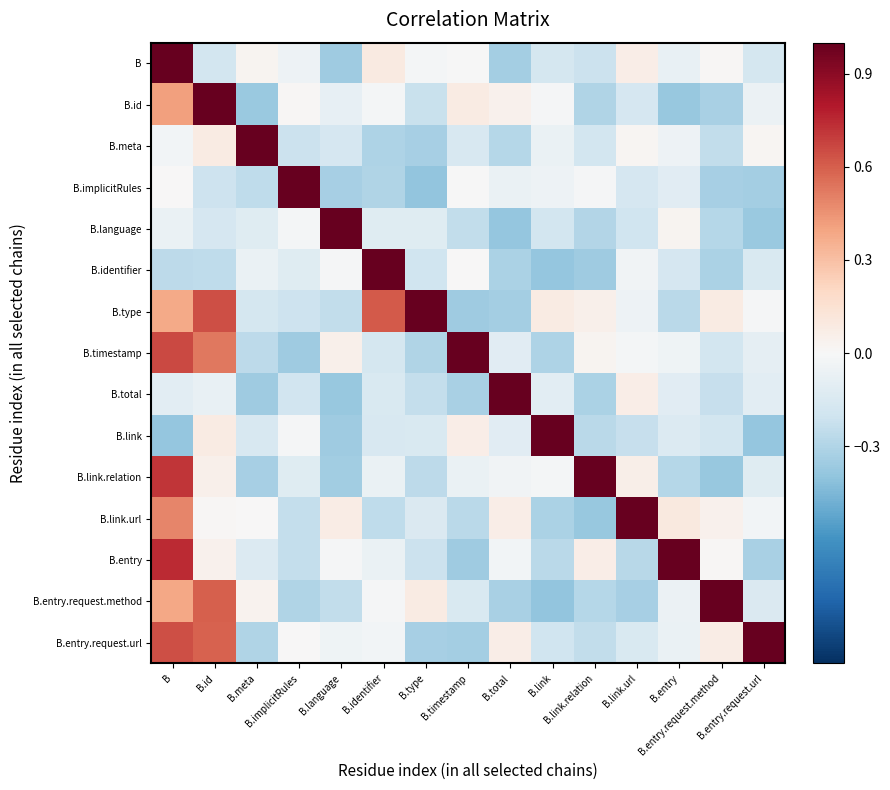

Reading left to right, extract all data points from this chart.

B: B=1.0	B.id=-0.2	B.meta=0.0	B.implicitRules=-0.1	B.language=-0.4	B.identifier=0.1	B.type=-0.0	B.timestamp=-0.0	B.total=-0.3	B.link=-0.2	B.link.relation=-0.2	B.link.url=0.1	B.entry=-0.1	B.entry.request.method=0.0	B.entry.request.url=-0.2
B.id: B=0.4	B.id=1.0	B.meta=-0.4	B.implicitRules=0.0	B.language=-0.1	B.identifier=-0.0	B.type=-0.2	B.timestamp=0.1	B.total=0.0	B.link=-0.0	B.link.relation=-0.3	B.link.url=-0.2	B.entry=-0.4	B.entry.request.method=-0.3	B.entry.request.url=-0.1
B.meta: B=-0.0	B.id=0.1	B.meta=1.0	B.implicitRules=-0.2	B.language=-0.2	B.identifier=-0.3	B.type=-0.3	B.timestamp=-0.2	B.total=-0.3	B.link=-0.1	B.link.relation=-0.2	B.link.url=0.0	B.entry=-0.0	B.entry.request.method=-0.2	B.entry.request.url=0.0
B.implicitRules: B=0.0	B.id=-0.2	B.meta=-0.3	B.implicitRules=1.0	B.language=-0.3	B.identifier=-0.3	B.type=-0.4	B.timestamp=-0.0	B.total=-0.1	B.link=-0.0	B.link.relation=-0.0	B.link.url=-0.2	B.entry=-0.1	B.entry.request.method=-0.3	B.entry.request.url=-0.3
B.language: B=-0.1	B.id=-0.2	B.meta=-0.1	B.implicitRules=-0.0	B.language=1.0	B.identifier=-0.1	B.type=-0.1	B.timestamp=-0.2	B.total=-0.4	B.link=-0.2	B.link.relation=-0.3	B.link.url=-0.2	B.entry=0.0	B.entry.request.method=-0.3	B.entry.request.url=-0.4
B.identifier: B=-0.3	B.id=-0.3	B.meta=-0.1	B.implicitRules=-0.1	B.language=-0.0	B.identifier=1.0	B.type=-0.2	B.timestamp=0.0	B.total=-0.3	B.link=-0.4	B.link.relation=-0.4	B.link.url=-0.0	B.entry=-0.2	B.entry.request.method=-0.3	B.entry.request.url=-0.1
B.type: B=0.4	B.id=0.6	B.meta=-0.2	B.implicitRules=-0.2	B.language=-0.2	B.identifier=0.6	B.type=1.0	B.timestamp=-0.4	B.total=-0.3	B.link=0.1	B.link.relation=0.1	B.link.url=-0.1	B.entry=-0.3	B.entry.request.method=0.1	B.entry.request.url=-0.0
B.timestamp: B=0.7	B.id=0.5	B.meta=-0.3	B.implicitRules=-0.4	B.language=0.1	B.identifier=-0.2	B.type=-0.3	B.timestamp=1.0	B.total=-0.1	B.link=-0.3	B.link.relation=0.0	B.link.url=-0.0	B.entry=-0.0	B.entry.request.method=-0.2	B.entry.request.url=-0.1
B.total: B=-0.1	B.id=-0.1	B.meta=-0.4	B.implicitRules=-0.2	B.language=-0.4	B.identifier=-0.2	B.type=-0.2	B.timestamp=-0.3	B.total=1.0	B.link=-0.1	B.link.relation=-0.3	B.link.url=0.1	B.entry=-0.1	B.entry.request.method=-0.2	B.entry.request.url=-0.1
B.link: B=-0.4	B.id=0.1	B.meta=-0.2	B.implicitRules=-0.0	B.language=-0.4	B.identifier=-0.2	B.type=-0.2	B.timestamp=0.1	B.total=-0.1	B.link=1.0	B.link.relation=-0.3	B.link.url=-0.2	B.entry=-0.1	B.entry.request.method=-0.2	B.entry.request.url=-0.4
B.link.relation: B=0.7	B.id=0.0	B.meta=-0.3	B.implicitRules=-0.1	B.language=-0.3	B.identifier=-0.1	B.type=-0.3	B.timestamp=-0.1	B.total=-0.0	B.link=-0.0	B.link.relation=1.0	B.link.url=0.1	B.entry=-0.3	B.entry.request.method=-0.4	B.entry.request.url=-0.1
B.link.url: B=0.5	B.id=0.0	B.meta=0.0	B.implicitRules=-0.2	B.language=0.1	B.identifier=-0.3	B.type=-0.1	B.timestamp=-0.3	B.total=0.1	B.link=-0.3	B.link.relation=-0.4	B.link.url=1.0	B.entry=0.1	B.entry.request.method=0.0	B.entry.request.url=-0.0
B.entry: B=0.7	B.id=0.0	B.meta=-0.1	B.implicitRules=-0.2	B.language=-0.0	B.identifier=-0.1	B.type=-0.2	B.timestamp=-0.4	B.total=-0.0	B.link=-0.3	B.link.relation=0.1	B.link.url=-0.3	B.entry=1.0	B.entry.request.method=0.0	B.entry.request.url=-0.3
B.entry.request.method: B=0.4	B.id=0.6	B.meta=0.0	B.implicitRules=-0.3	B.language=-0.2	B.identifier=-0.0	B.type=0.1	B.timestamp=-0.1	B.total=-0.3	B.link=-0.4	B.link.relation=-0.3	B.link.url=-0.3	B.entry=-0.1	B.entry.request.method=1.0	B.entry.request.url=-0.1
B.entry.request.url: B=0.6	B.id=0.6	B.meta=-0.3	B.implicitRules=0.0	B.language=-0.0	B.identifier=-0.0	B.type=-0.3	B.timestamp=-0.3	B.total=0.1	B.link=-0.2	B.link.relation=-0.2	B.link.url=-0.2	B.entry=-0.1	B.entry.request.method=0.1	B.entry.request.url=1.0